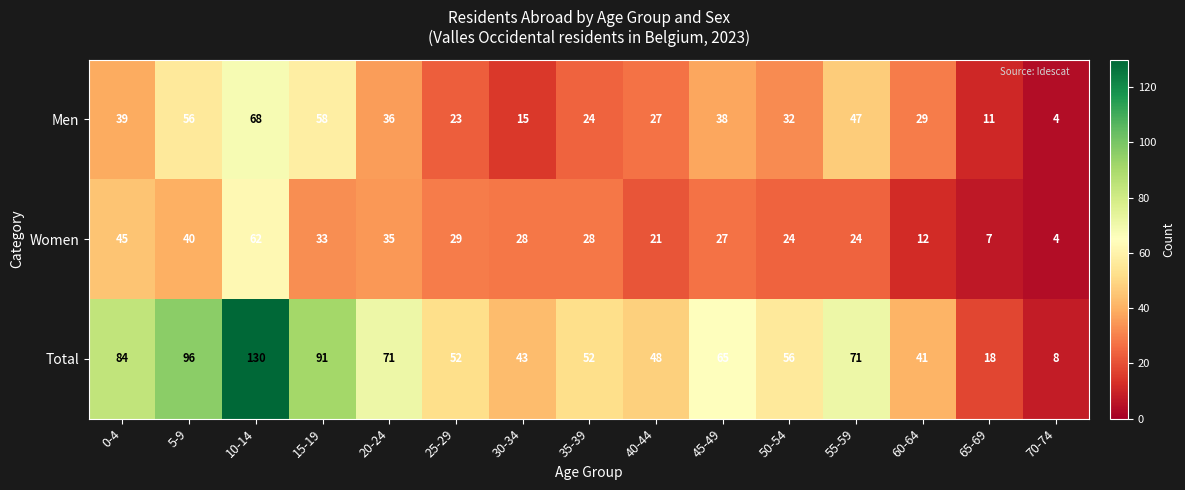

What is the difference between the maximum and second lowest values in the Total series?

112